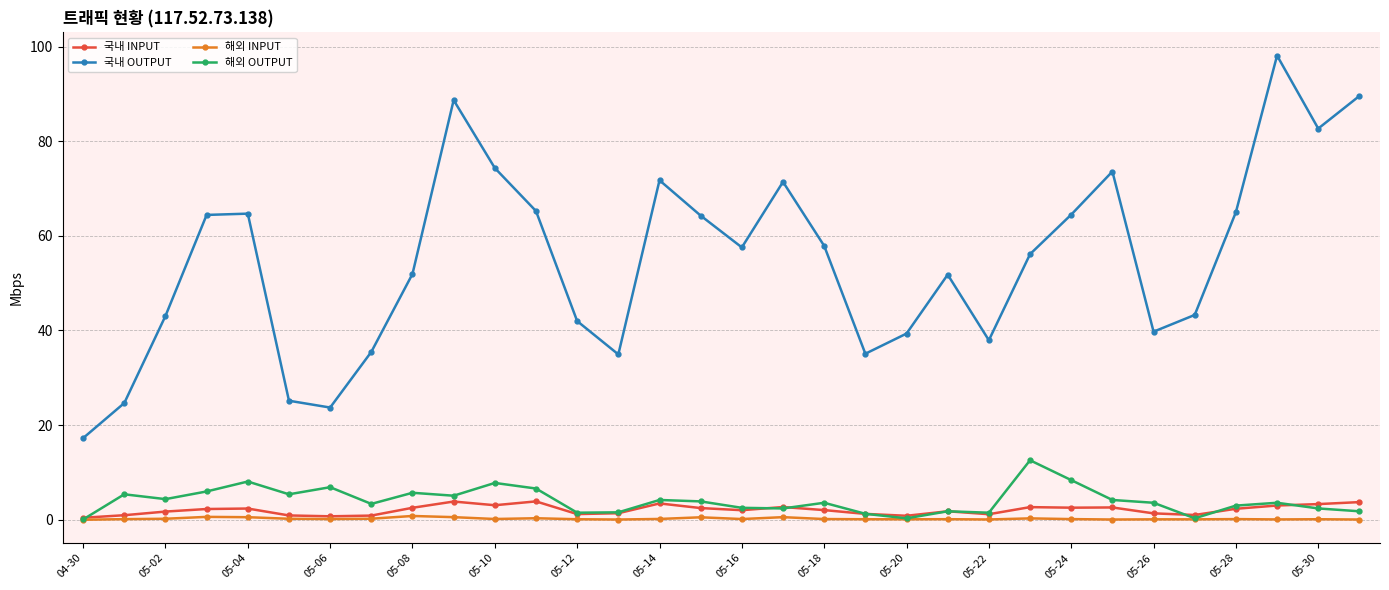

Which series has the largest total across all categories?

국내 OUTPUT